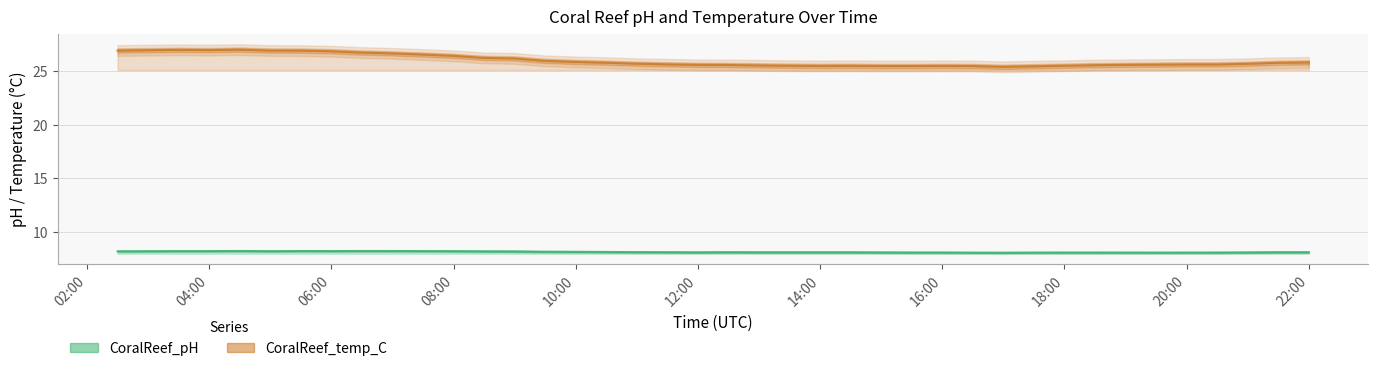

Reading left to right, extract all data points from this chart.

26.9	27.0	27.0	27.0	27.0	26.9	26.9	26.9	26.8	26.7	26.6	26.4	26.2	26.2	26.0	25.9	25.8	25.7	25.6	25.6	25.6	25.6	25.5	25.5	25.5	25.5	25.5	25.5	25.5	25.4	25.5	25.5	25.6	25.6	25.6	25.6	25.6	25.7	25.8	25.8